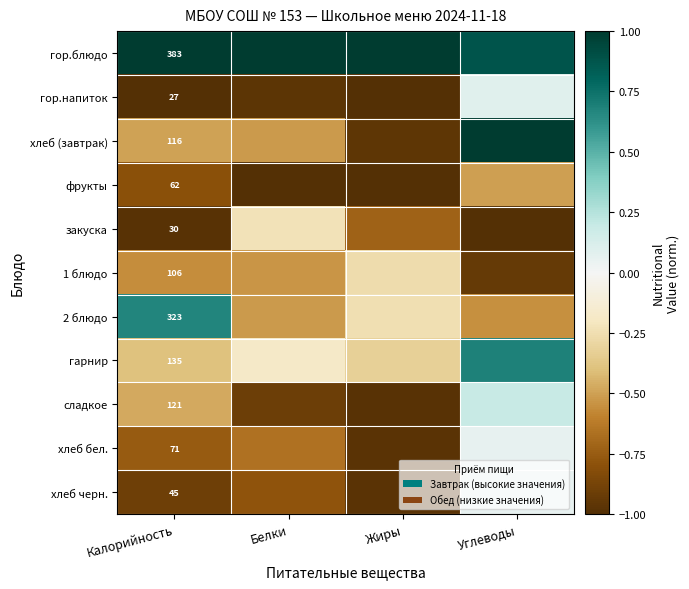

What is the maximum value shown in the chart?

1.0